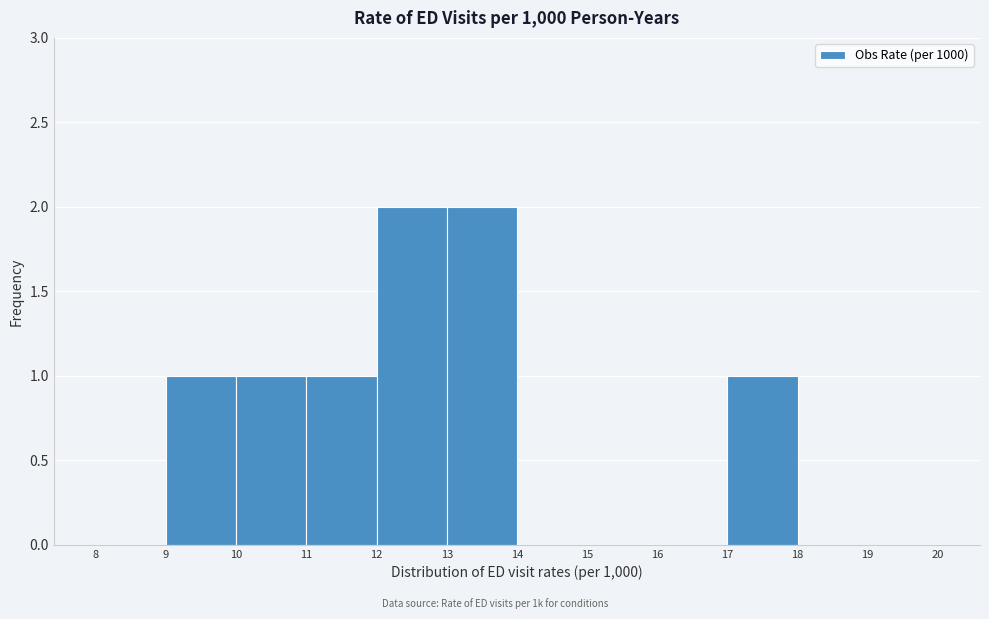

What is the height of the bar covering 13 to 14 on the x-axis? The values are not printed on the chart, so give them approximately, as read against the axis.

2